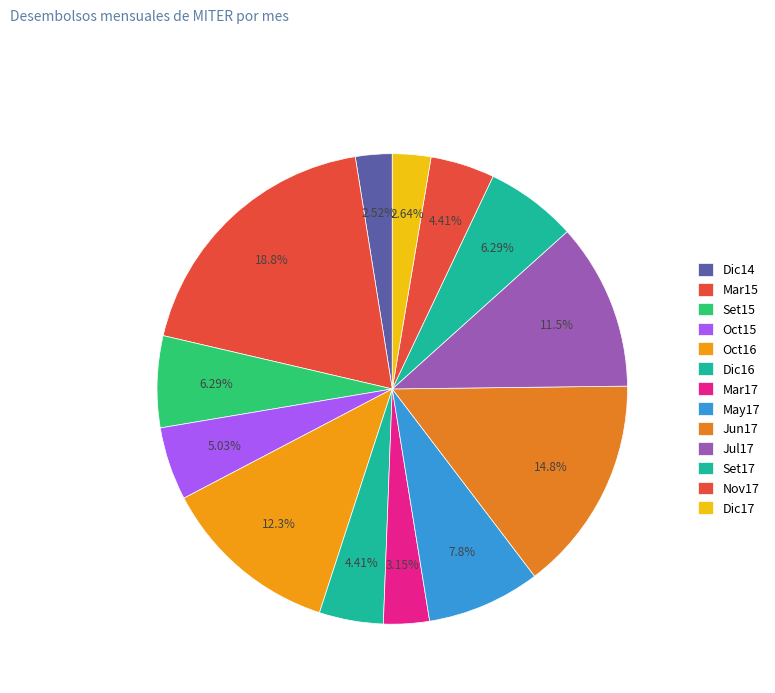

The May17 slice represents 1% of the pie. True or false?

False